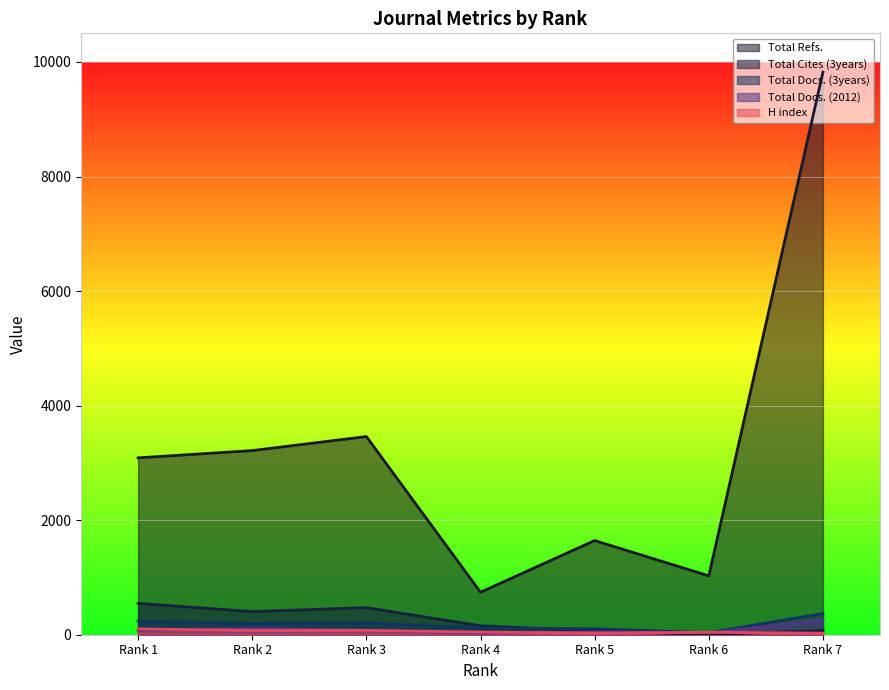

How many values in the Total Refs. series exceed 3088?

3